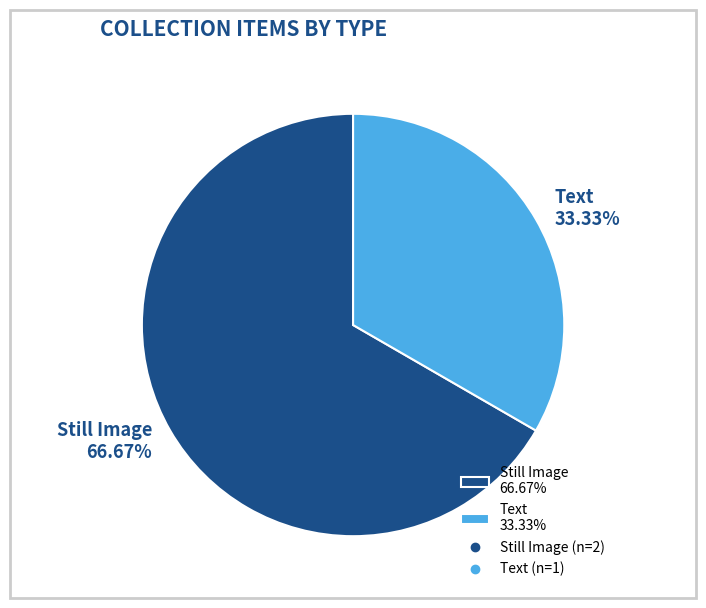

Is the sum of Text 33.33% and Still Image 66.67% greater than half?

Yes